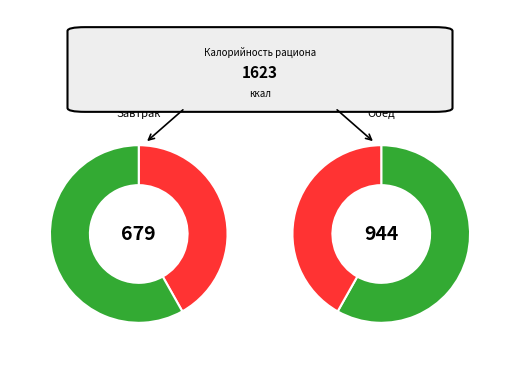

How many slices are in this pie chart?

2